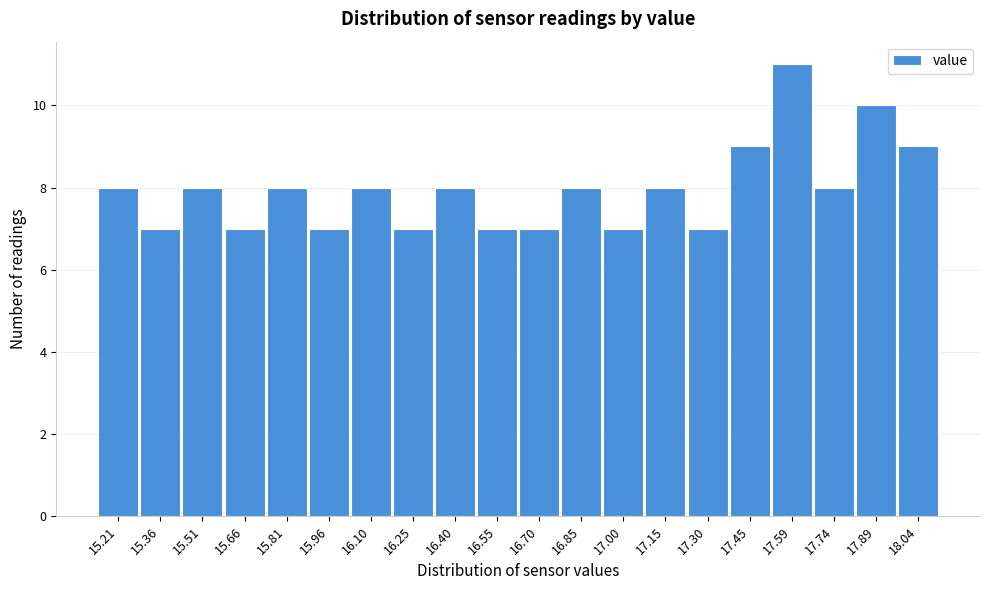

Reading left to right, list all the values displayed in this chart.

15.21=8	15.36=7	15.51=8	15.66=7	15.81=8	15.96=7	16.10=8	16.25=7	16.40=8	16.55=7	16.70=7	16.85=8	17.00=7	17.15=8	17.30=7	17.45=9	17.59=11	17.74=8	17.89=10	18.04=9